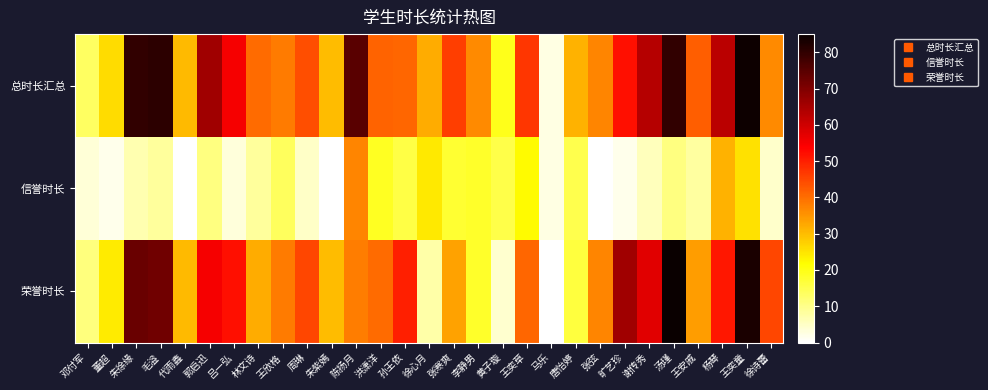

Reading left to right, list all the values displayed in this chart.

总时长汇总: 邓付军=13.5	董超=25.9	朱徐缘=79.9	毛溢=80.5	代雨鑫=30.5	郭启迅=65.9	吕一弘=55.1	林文诗=40.5	王欣格=38.3	周琳=43.9	朱紫嫣=30.0	陈扬月=75.0	洪潇洋=41.2	孙王依=40.9	徐心月=32.0	张寒爽=45.9	李静男=36.2	黄子璇=19.5	王奕草=47.0	马乐=2.6	唐怡婷=31.5	张弦=37.0	旷艺珍=51.8	谢传秀=63.3	汤瑾=79.9	王安戚=42.0	杨琴=62.6	王奕童=84.6	徐诗蕾=36.4
信誉时长: 邓付军=3.5	董超=1.9	朱徐缘=6.9	毛溢=8.5	代雨鑫=0.0	郭启迅=10.9	吕一弘=3.1	林文诗=8.5	王欣格=13.8	周琳=4.9	朱紫嫣=0.0	陈扬月=37.0	洪潇洋=18.7	孙王依=15.9	徐心月=24.5	张寒爽=17.4	李静男=18.2	黄子璇=15.5	王奕草=22.0	马乐=2.6	唐怡婷=15.0	张弦=0.0	旷艺珍=1.8	谢传秀=5.8	汤瑾=10.9	王安戚=8.0	杨琴=31.4	王奕童=25.4	徐诗蕾=4.4
荣誉时长: 邓付军=11.0	董超=24.0	朱徐缘=73.0	毛溢=72.0	代雨鑫=30.5	郭启迅=55.0	吕一弘=52.0	林文诗=32.0	王欣格=38.5	周琳=45.0	朱紫嫣=30.0	陈扬月=38.0	洪潇洋=40.5	孙王依=50.0	徐心月=7.5	张寒爽=33.5	李静男=18.0	黄子璇=4.0	王奕草=41.0	马乐=0.0	唐怡婷=16.5	张弦=37.0	旷艺珍=66.0	谢传秀=57.5	汤瑾=85.0	王安戚=34.0	杨琴=51.0	王奕童=83.0	徐诗蕾=45.0